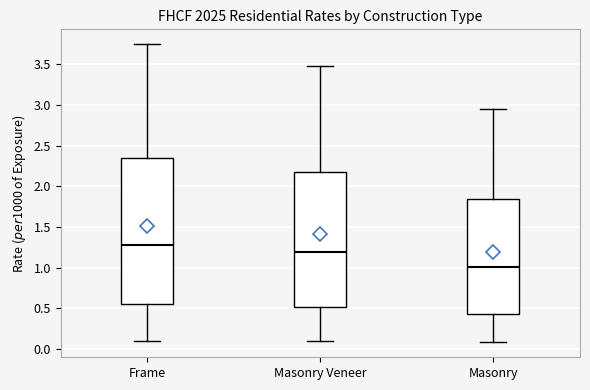

Reading left to right, read every box against the y-axis: the position of its median line, the range the box covers, and the ends of its whiskers. The values are not printed on the chart, so give them approximately, as read against the axis.

Frame: median 1.30, box 0.55 to 2.35, whiskers 0.10 to 3.75
Masonry Veneer: median 1.20, box 0.50 to 2.20, whiskers 0.10 to 3.50
Masonry: median 1.00, box 0.45 to 1.85, whiskers 0.10 to 2.95